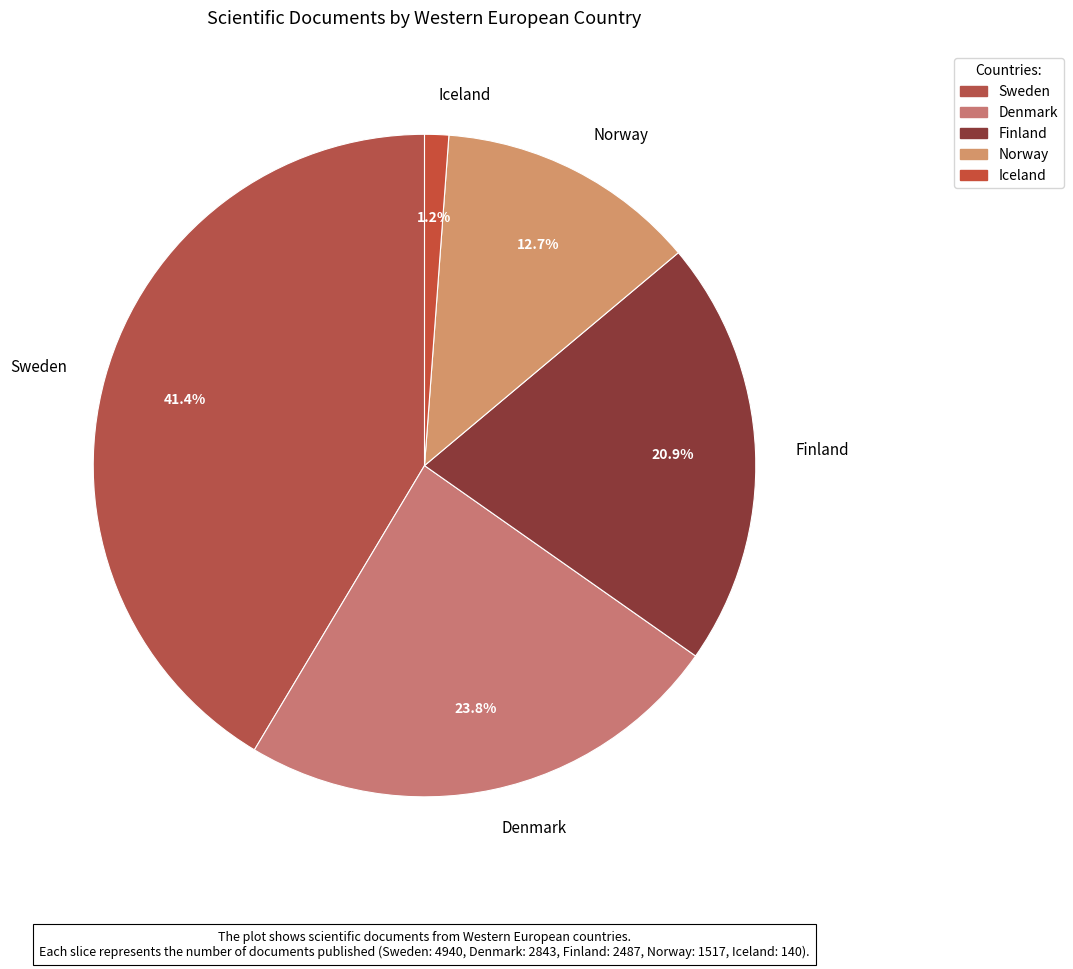

To the nearest percent, what portion does Iceland represent?

1%